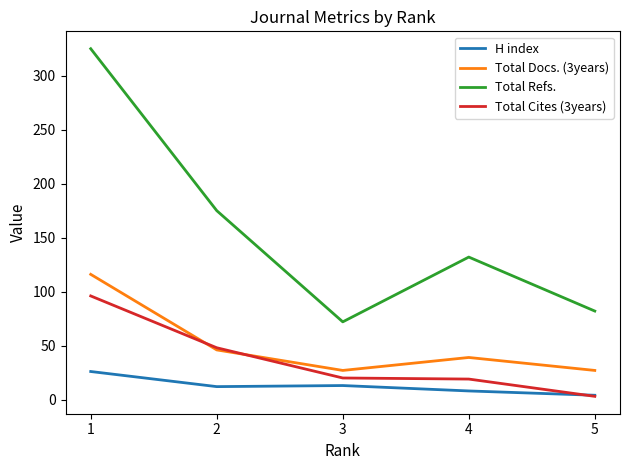

Where is the first local maximum for Total Docs. (3years)?

4